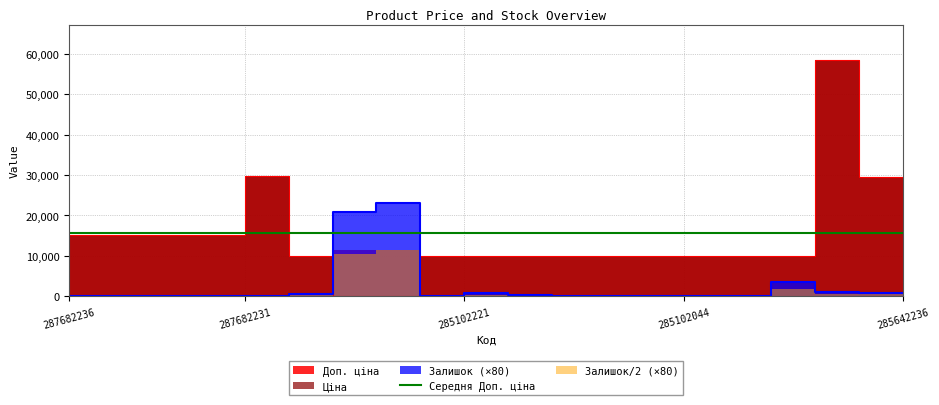

At 285102218, list the series in order from largest to smallest.

Ціна, Залишок